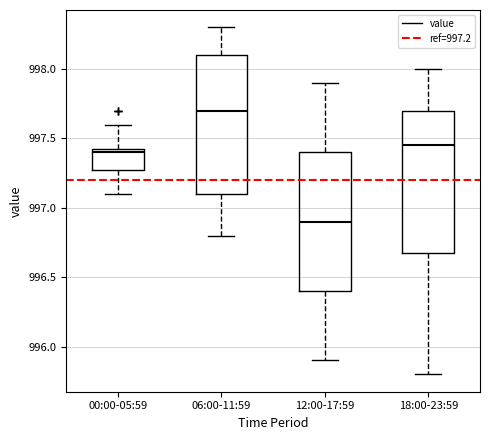

Where does the upper whisker of the box for 18:00-23:59 end on the y-axis? The values are not printed on the chart, so give them approximately, as read against the axis.

998.00